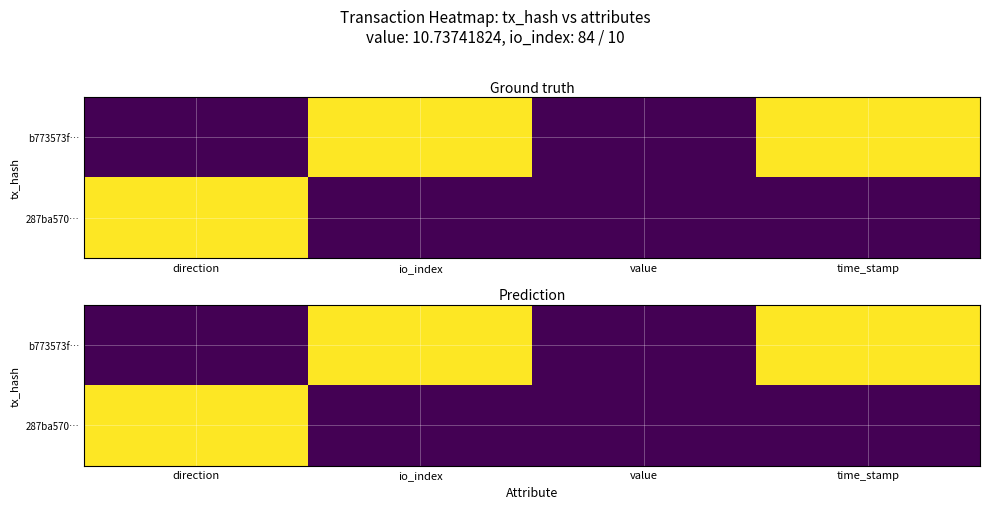

List the series in order of their peak value, highest first.

b773573f…, 287ba570…